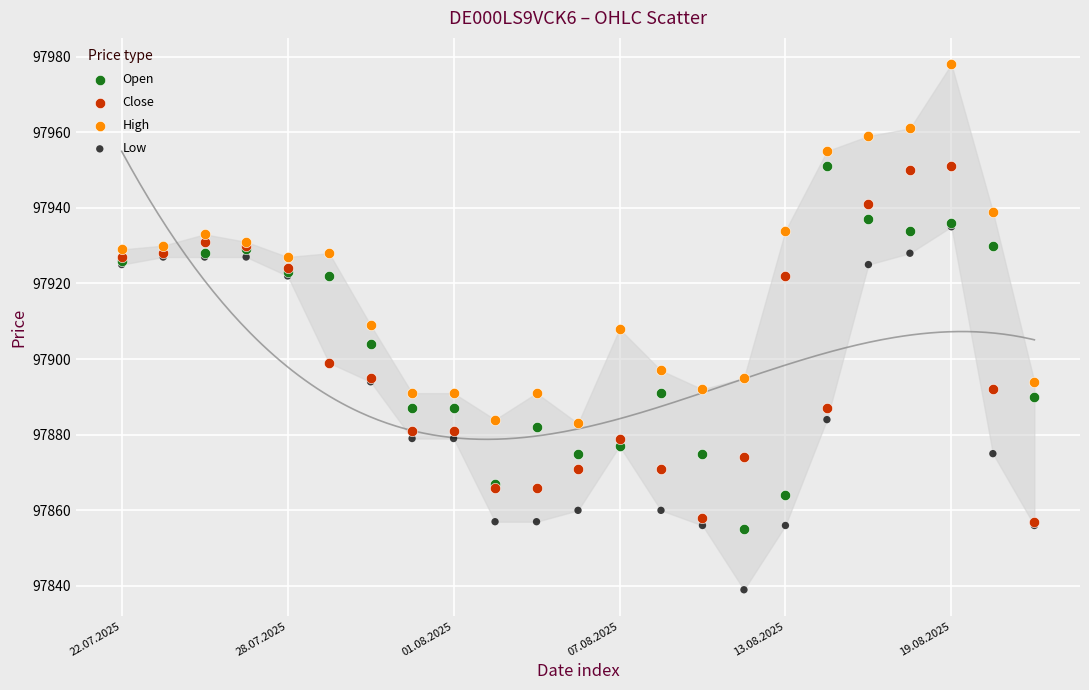

What are all the series names shown in the legend?

Open, Close, High, Low